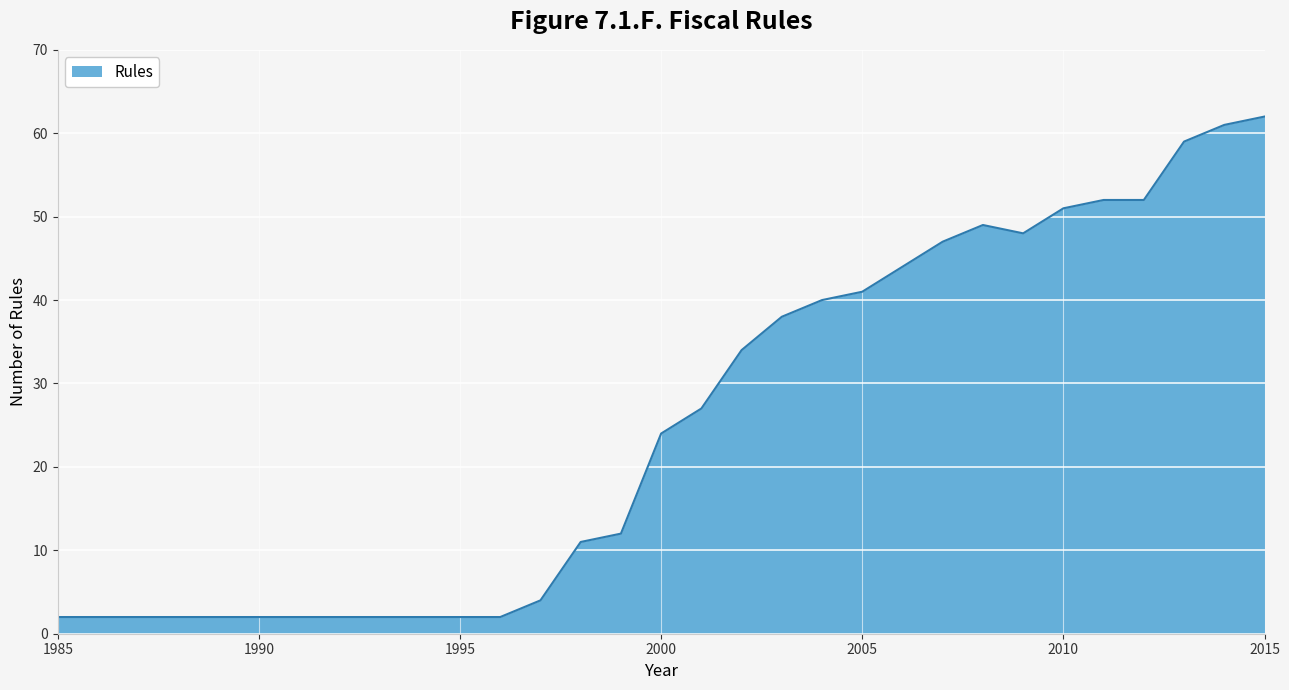

What is the greatest value displayed?

62